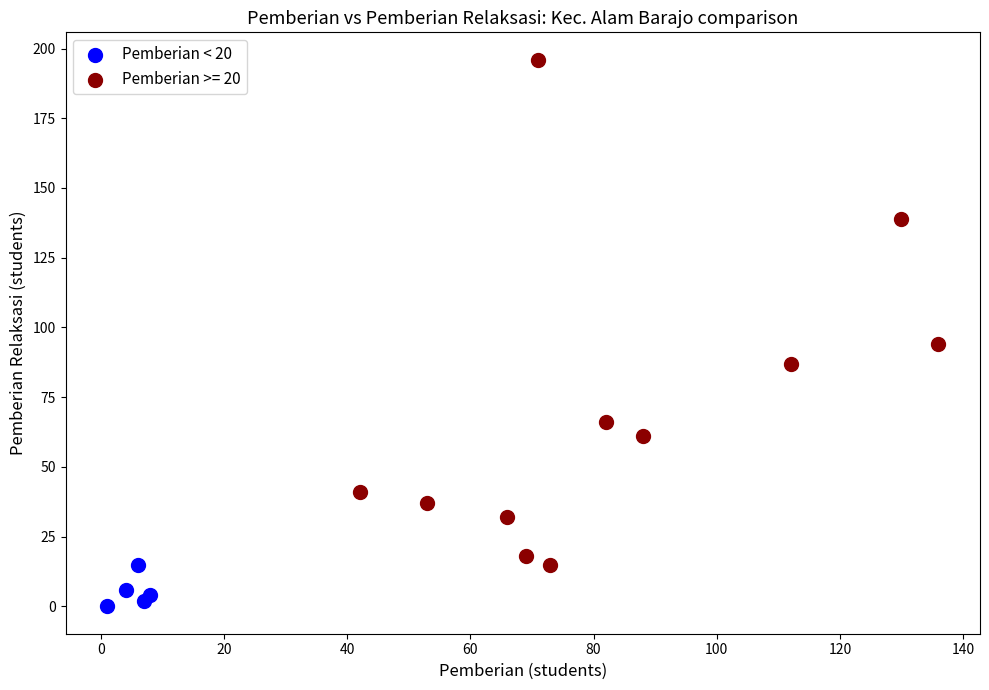

Which series has the widest spread of Y values?

Pemberian >= 20